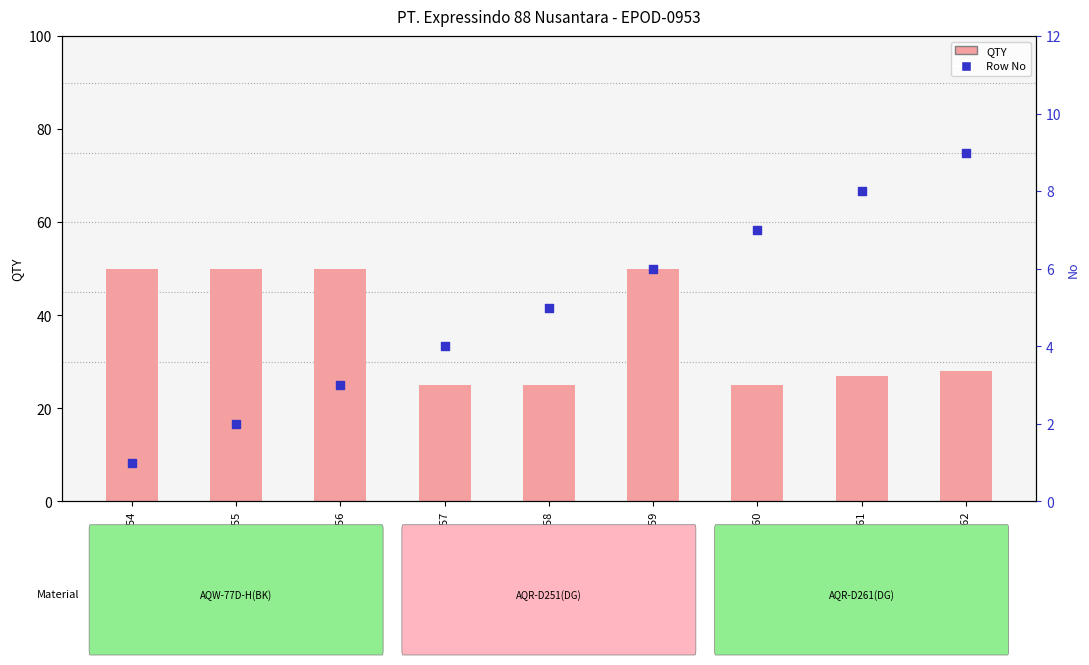

Is the value of No (row index) at SPM-16357 greater than the value of QTY at SPM-16358?

No